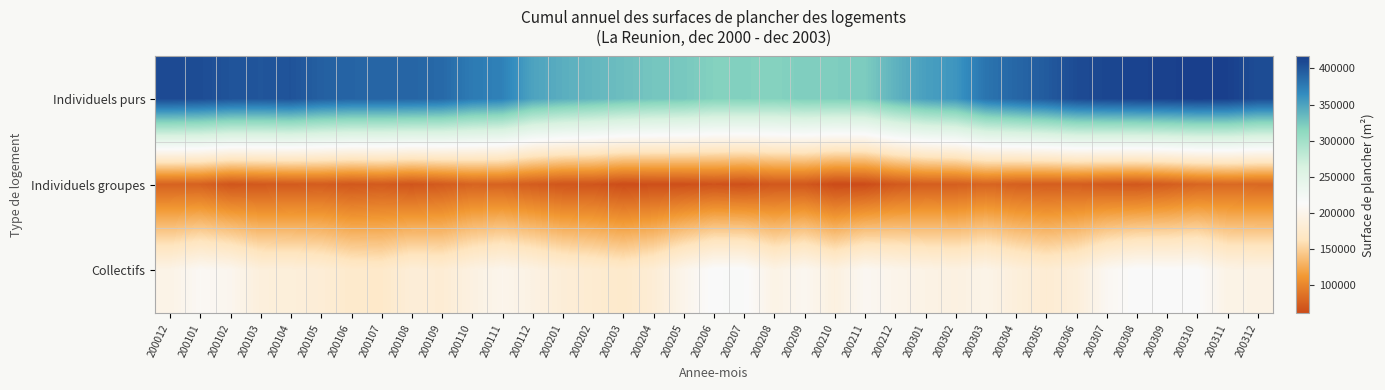

What is the minimum value shown in the chart?

61800